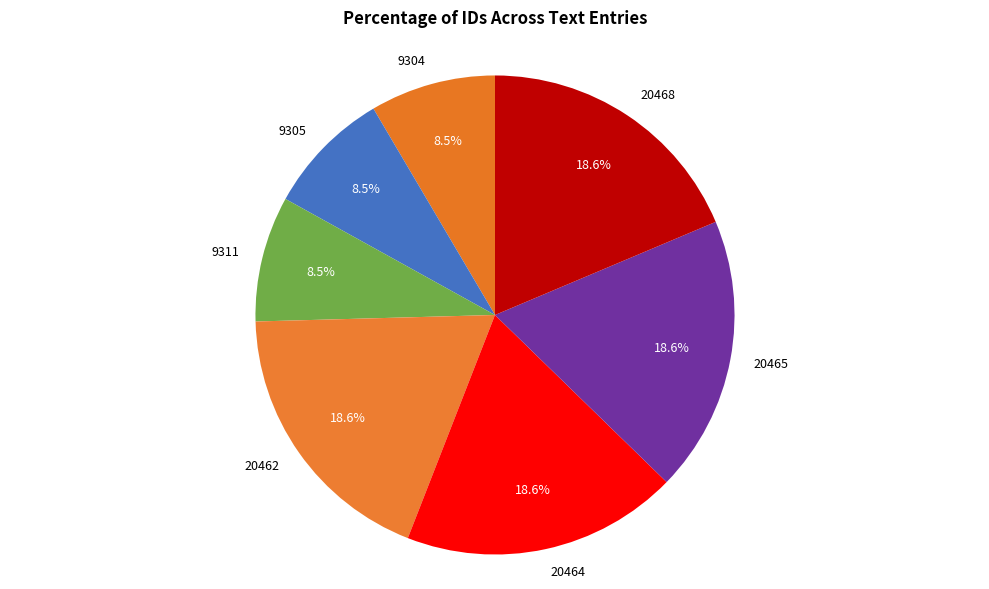

To the nearest percent, what portion does 20465 represent?

19%